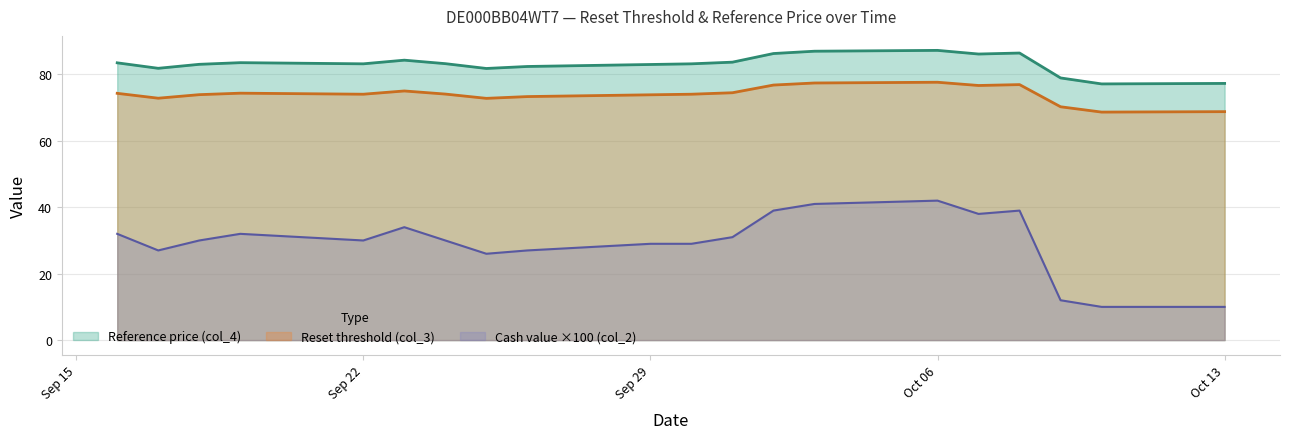

Count the Cash value (col_2) values in the range 0 to 1.

20